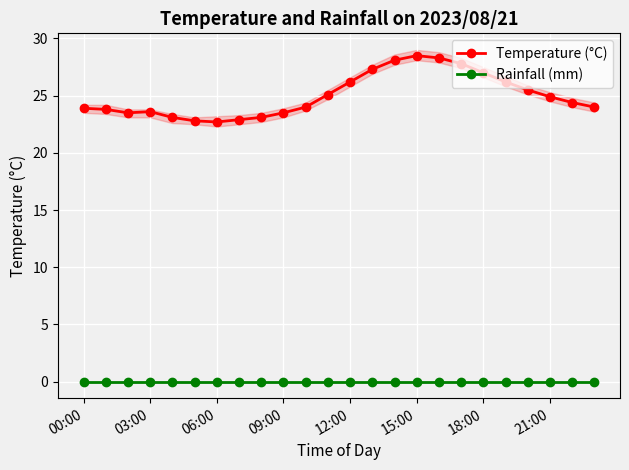

Reading right to left, list all the values displayed in this chart.

Temperature (°C): 24.0	24.4	24.9	25.5	26.2	27.0	27.8	28.3	28.5	28.1	27.3	26.2	25.1	24.0	23.5	23.1	22.9	22.7	22.8	23.1	23.6	23.5	23.8	23.9
Rainfall (mm): 0.0	0.0	0.0	0.0	0.0	0.0	0.0	0.0	0.0	0.0	0.0	0.0	0.0	0.0	0.0	0.0	0.0	0.0	0.0	0.0	0.0	0.0	0.0	0.0